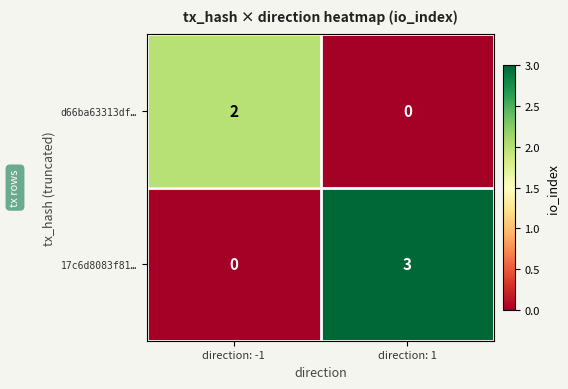

Which series has the largest range (max minus min)?

17c6d8083f81…